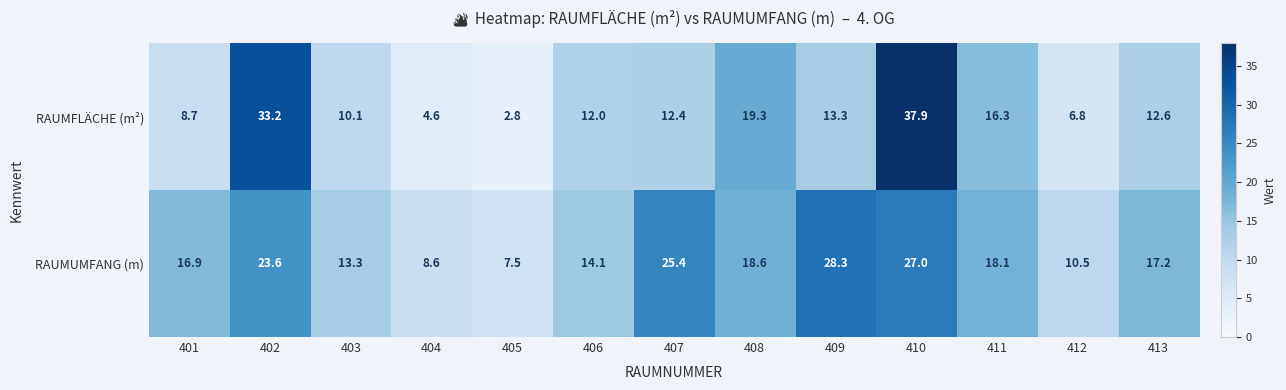

What is the difference between the highest and lowest values at 411?

1.8